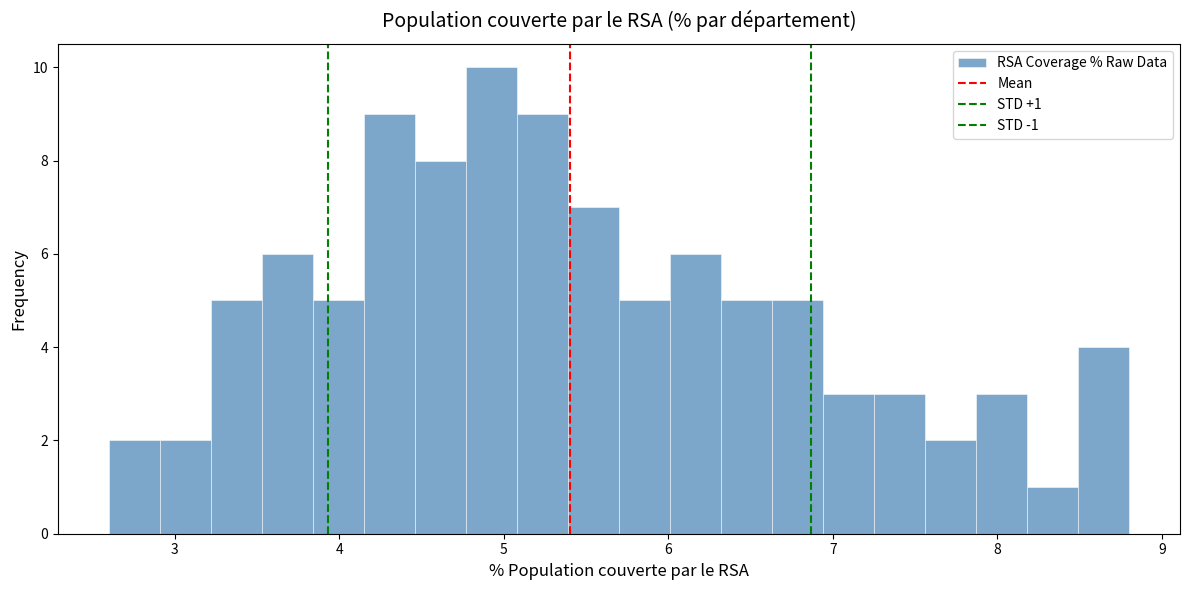

Read against the x-axis, roughly where is the centre of the tallest bar?

4.9